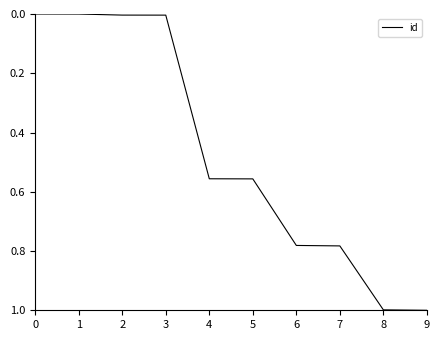

What is the difference between the maximum and minimum values?

1.0